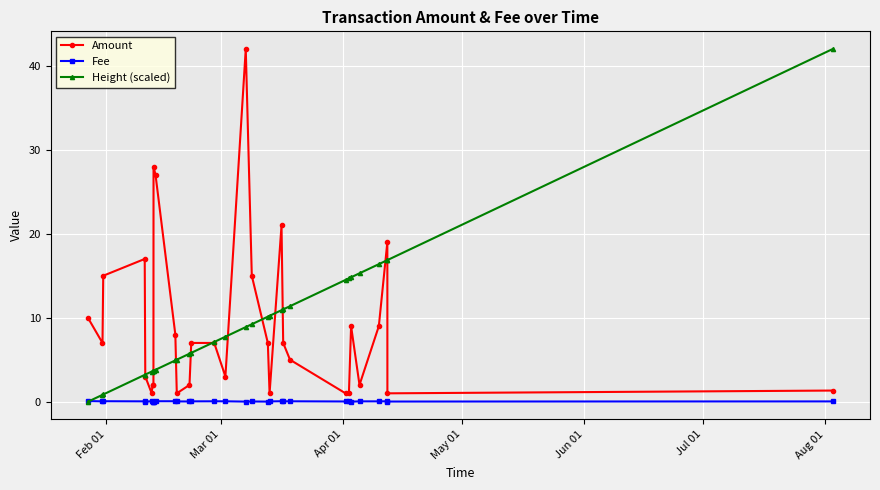

How many lines are shown in the chart?

3